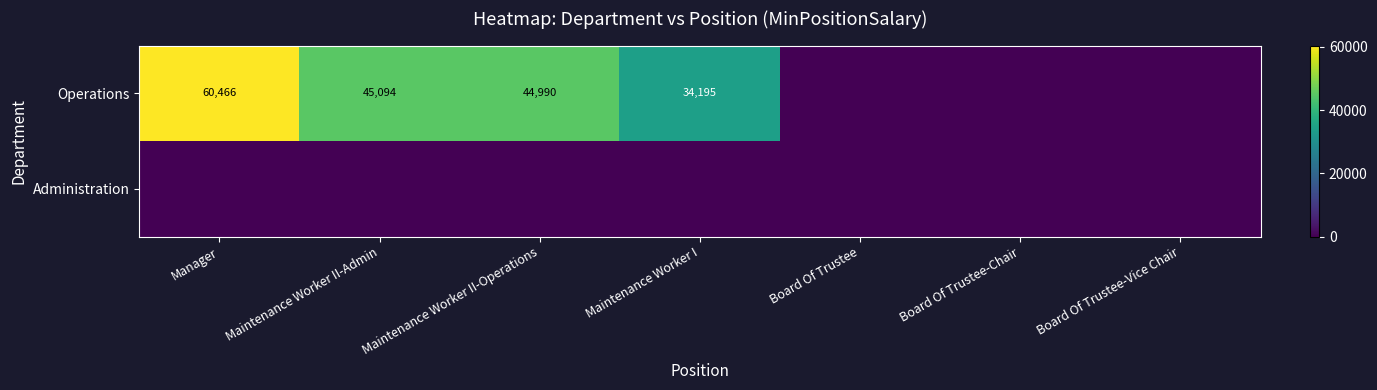

What is the sum of the Operations values at Maintenance Worker II-Operations and Maintenance Worker I?

79185